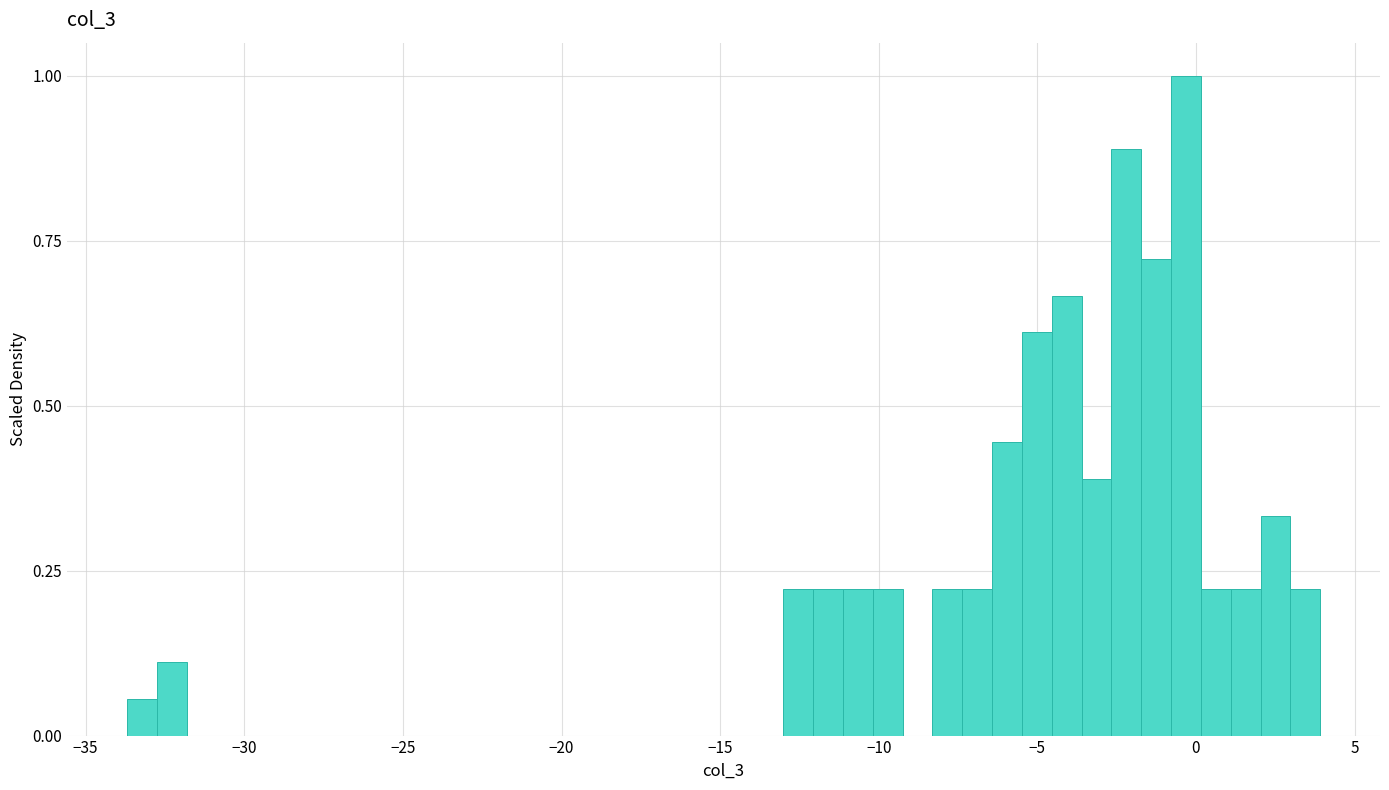

Around what value on the x-axis is the tallest bar? Give the approximate position of its centre, as read against the axis.

-0.5